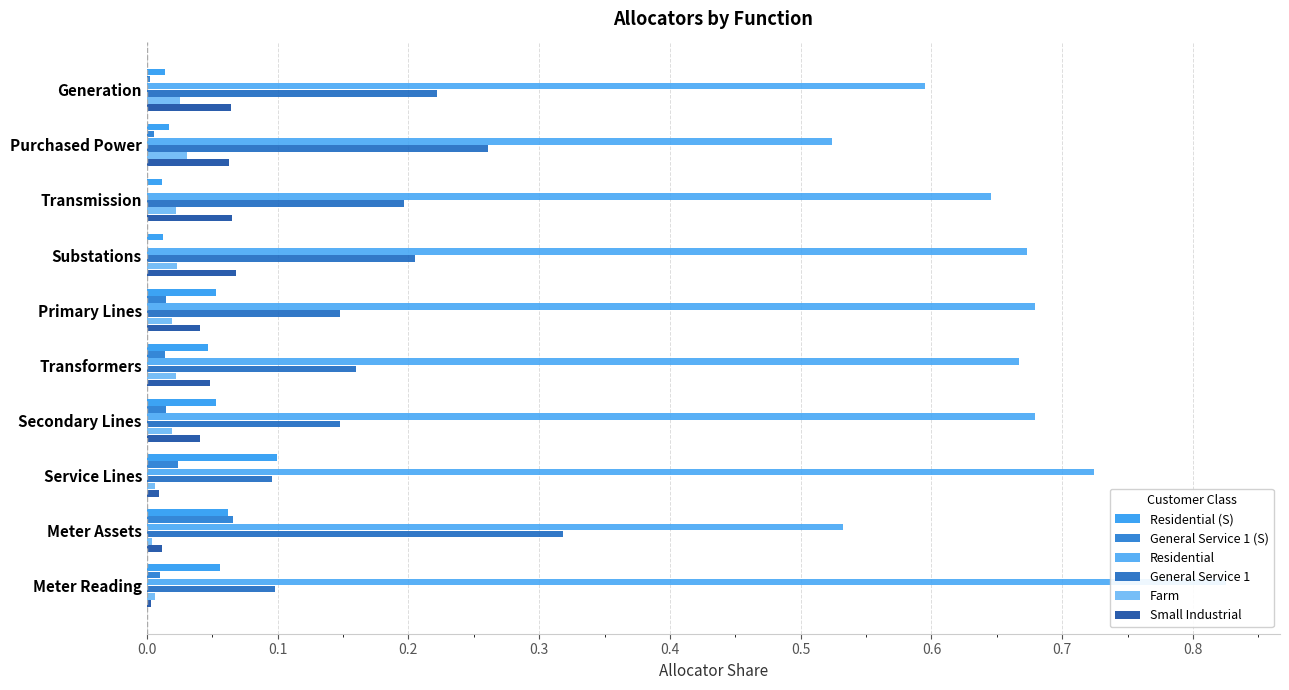

Which has a higher value, Meter Reading or Generation?

Meter Reading